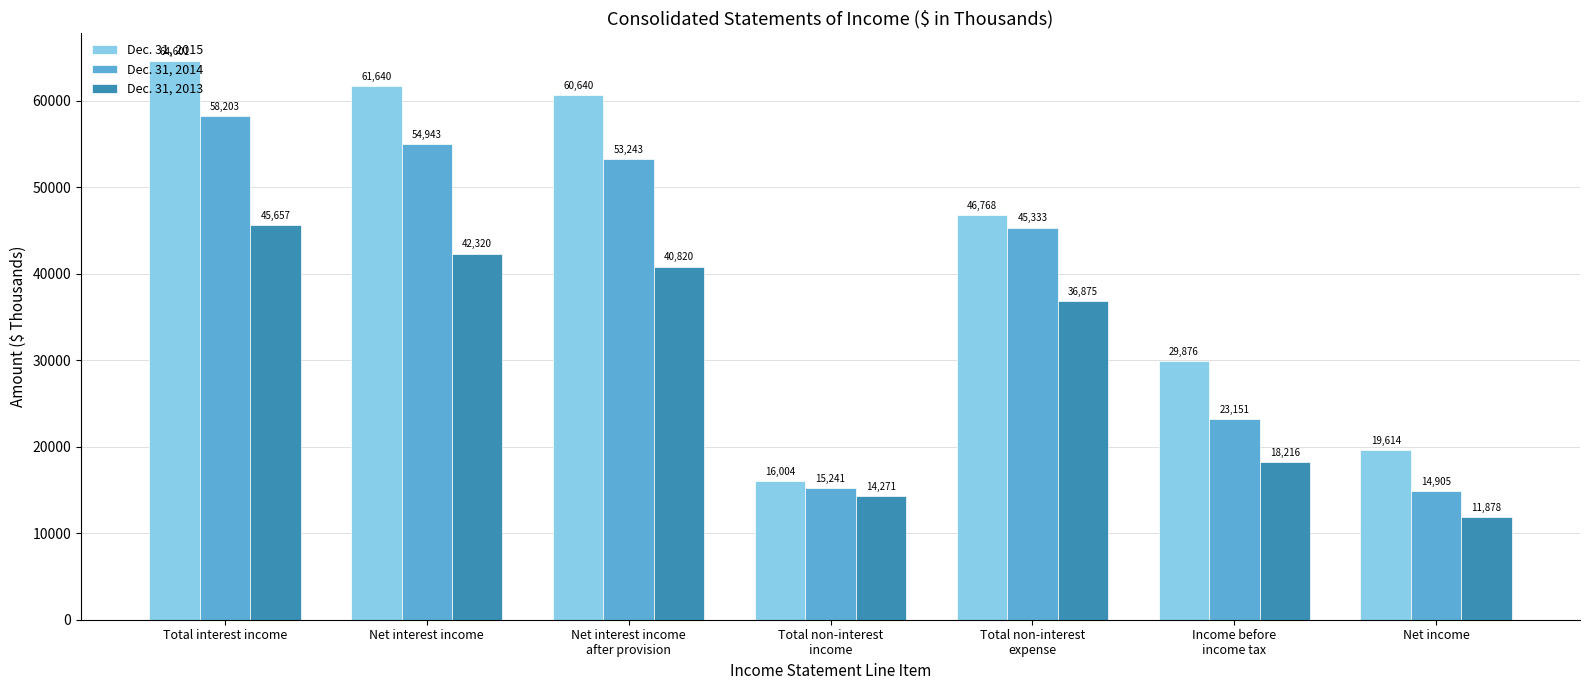

Reading left to right, extract all data points from this chart.

Dec. 31, 2015: Total interest income=64601	Net interest income=61640	Net interest income
after provision=60640	Total non-interest
income=16004	Total non-interest
expense=46768	Income before
income tax=29876	Net income=19614
Dec. 31, 2014: Total interest income=58203	Net interest income=54943	Net interest income
after provision=53243	Total non-interest
income=15241	Total non-interest
expense=45333	Income before
income tax=23151	Net income=14905
Dec. 31, 2013: Total interest income=45657	Net interest income=42320	Net interest income
after provision=40820	Total non-interest
income=14271	Total non-interest
expense=36875	Income before
income tax=18216	Net income=11878